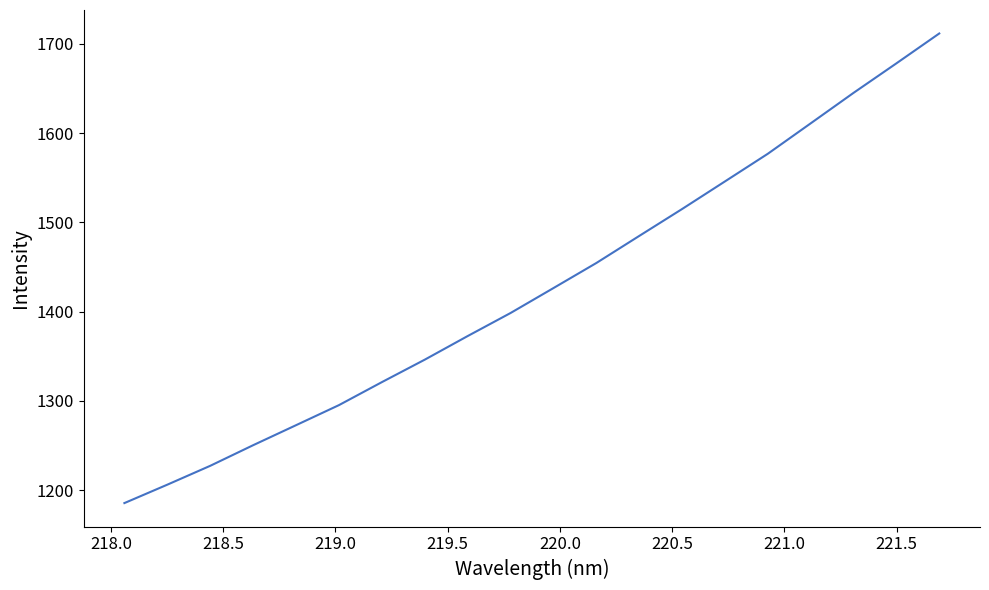

What is the difference between the maximum and minimum values?

526.3